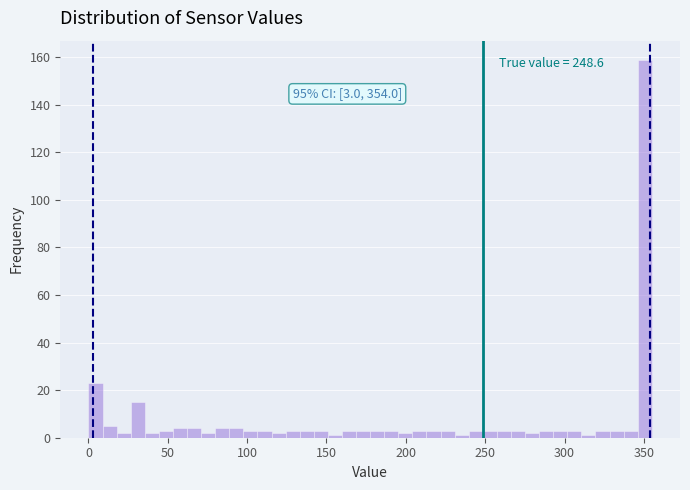

Read against the x-axis, roughly where is the centre of the tallest bar?

350